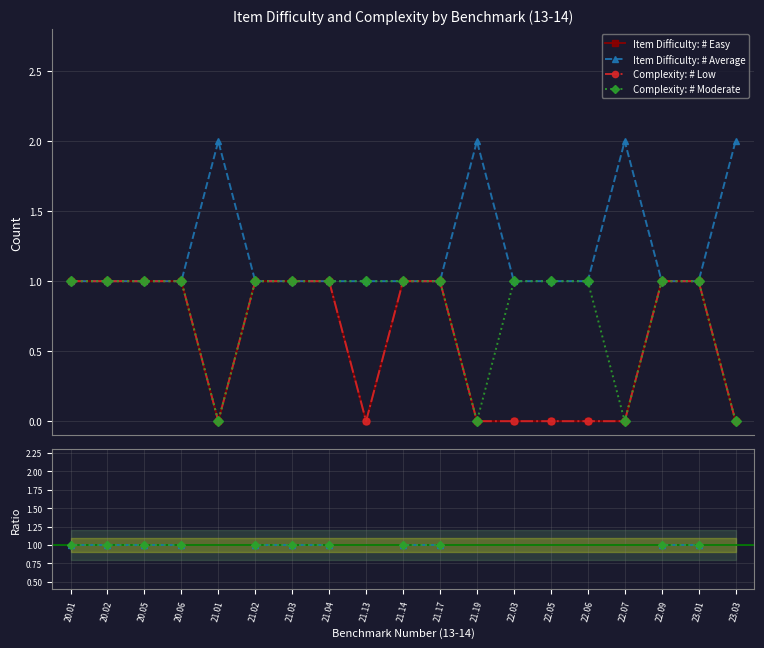

At which category is the sum across all series the highest?

20.01